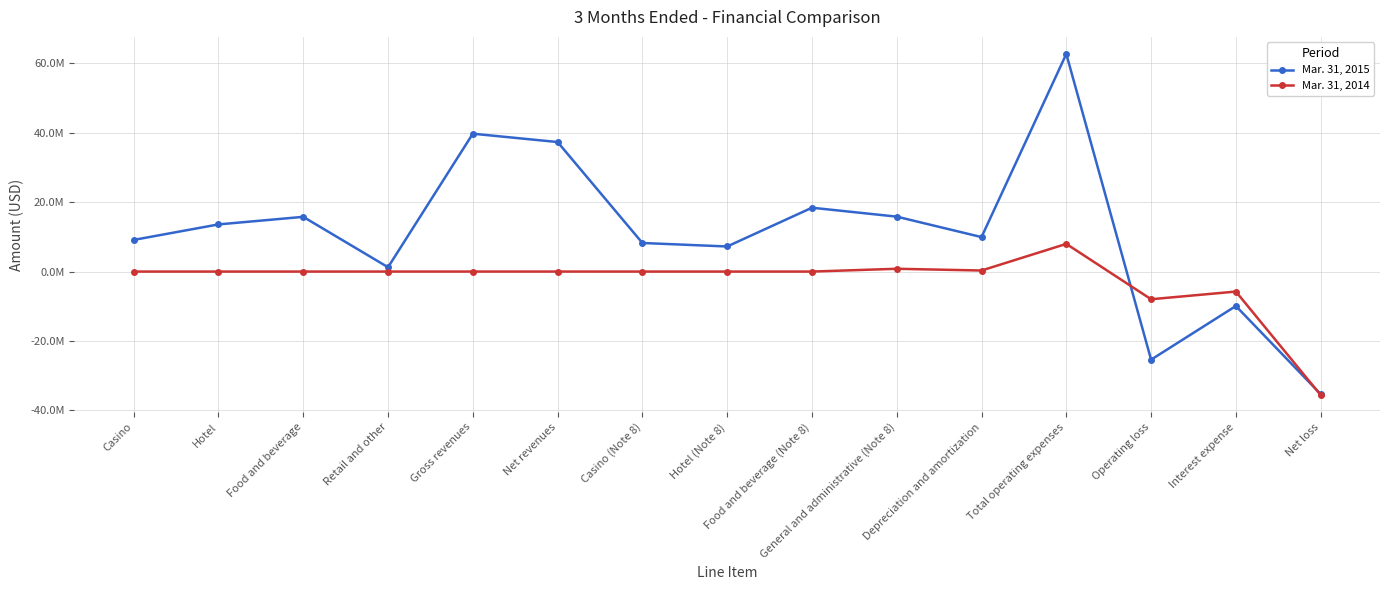

Which series has the largest total across all categories?

Mar. 31, 2015